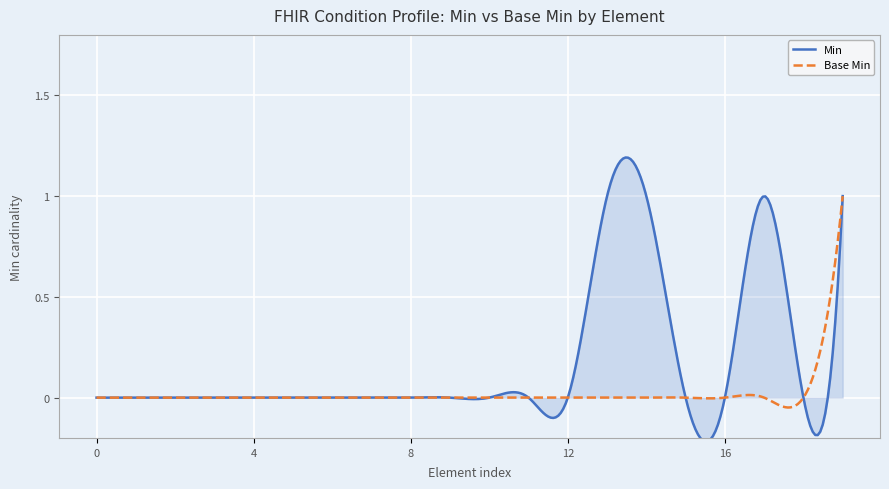

Which series has the largest range (max minus min)?

Min